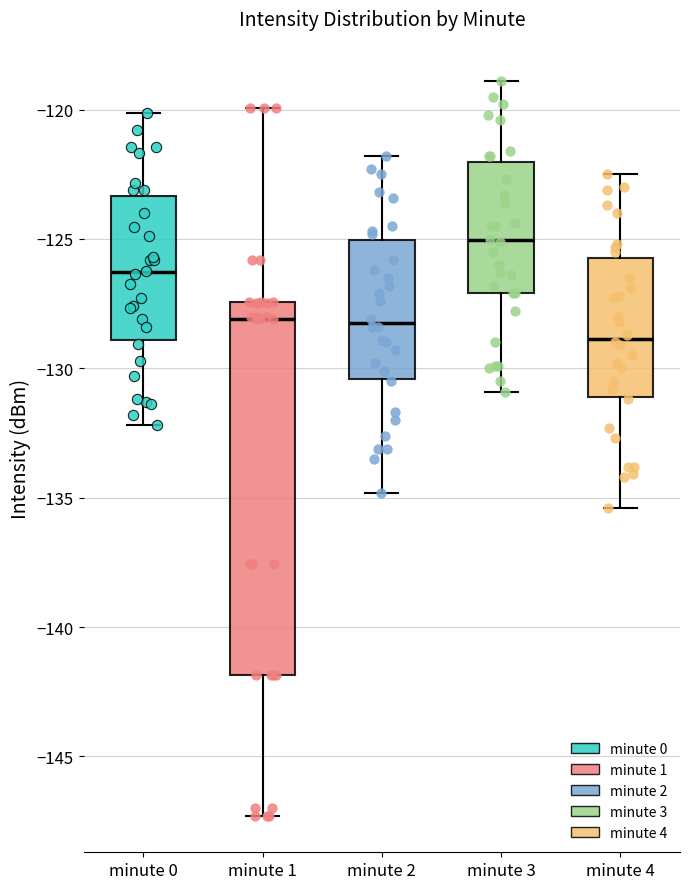

Which box has the lowest median line?

minute 4